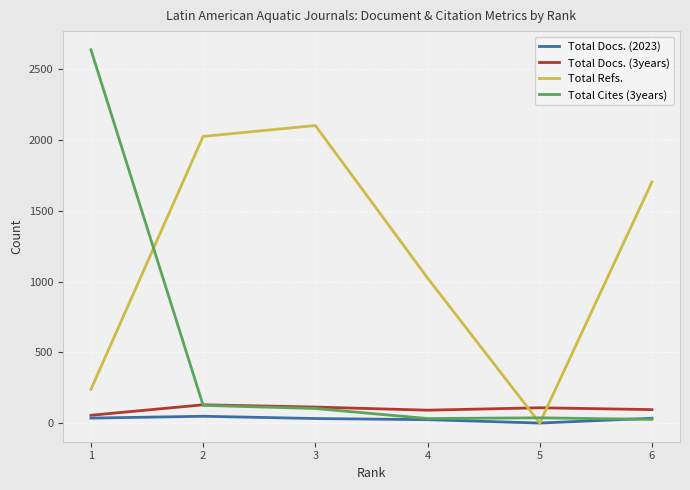

What is the difference between the Total Docs. (3years) values at 6 and 5?

13